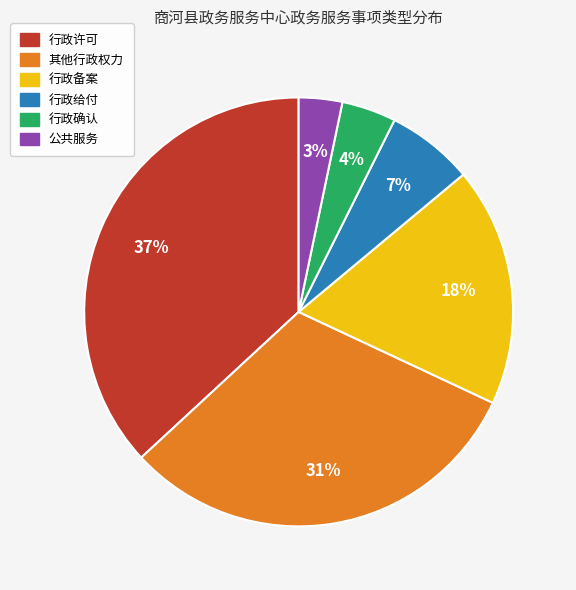

Does any single category account for the majority?

No